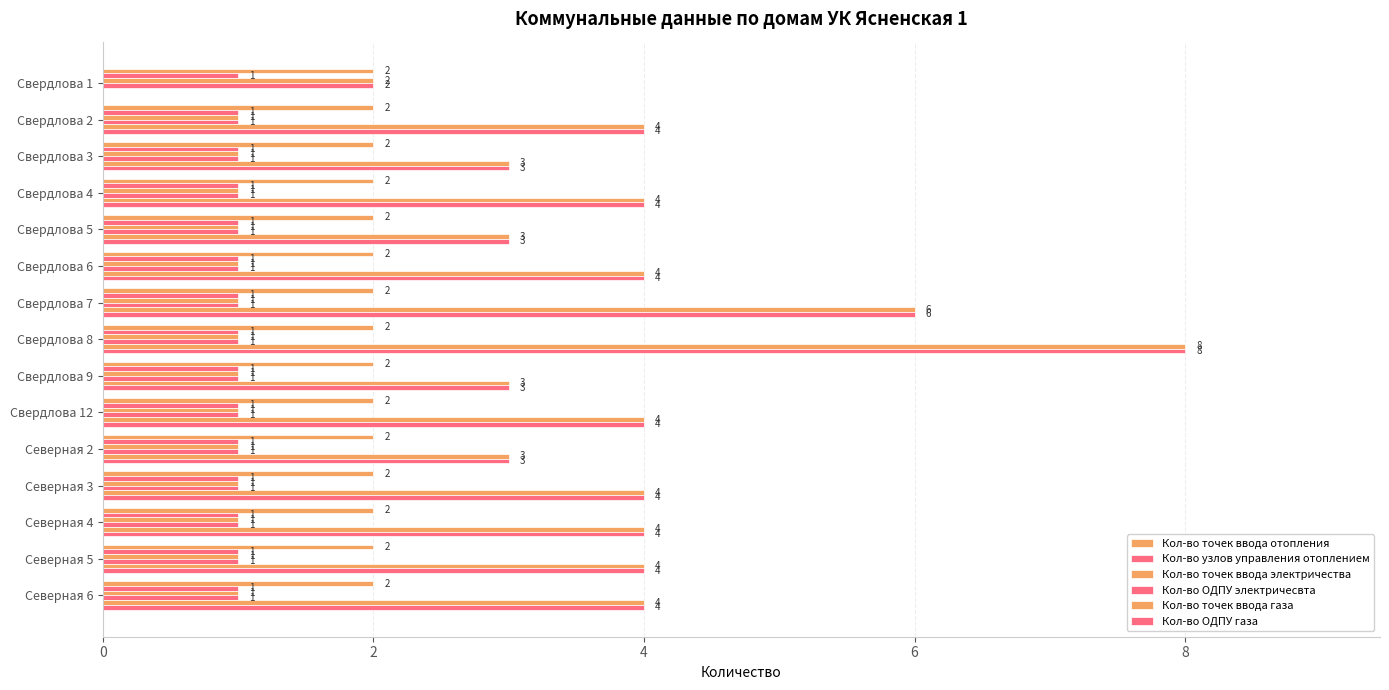

Reading left to right, transcribe all the data shown in this chart.

Кол-во точек ввода отопления: 0.1	0.1	0.1	0.1	0.1	0.1	0.1	0.1	0.1	0.1	0.1	0.1	0.1	0.1	0.1
Кол-во узлов управления отоплением: 0.1	0.1	0.1	0.1	0.1	0.1	0.1	0.1	0.1	0.1	0.1	0.1	0.1	0.1	0.1
Кол-во точек ввода электричества: 2.0	1.0	1.0	1.0	1.0	1.0	1.0	1.0	1.0	1.0	1.0	1.0	1.0	1.0	1.0
Кол-во ОДПУ электричесвта: 2.0	1.0	1.0	1.0	1.0	1.0	1.0	1.0	1.0	1.0	1.0	1.0	1.0	1.0	1.0
Кол-во точек ввода газа: 0.0	4.0	3.0	4.0	3.0	4.0	6.0	8.0	3.0	4.0	3.0	4.0	4.0	4.0	4.0
Кол-во ОДПУ газа: 0.0	4.0	3.0	4.0	3.0	4.0	6.0	8.0	3.0	4.0	3.0	4.0	4.0	4.0	4.0